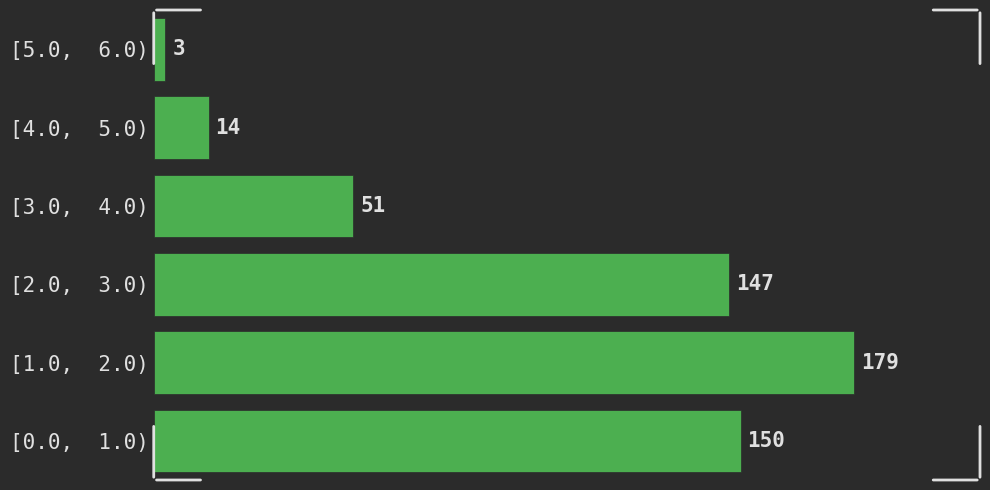

Reading top to bottom, transcribe all the data shown in this chart.

[5.0,  6.0)=3	[4.0,  5.0)=14	[3.0,  4.0)=51	[2.0,  3.0)=147	[1.0,  2.0)=179	[0.0,  1.0)=150